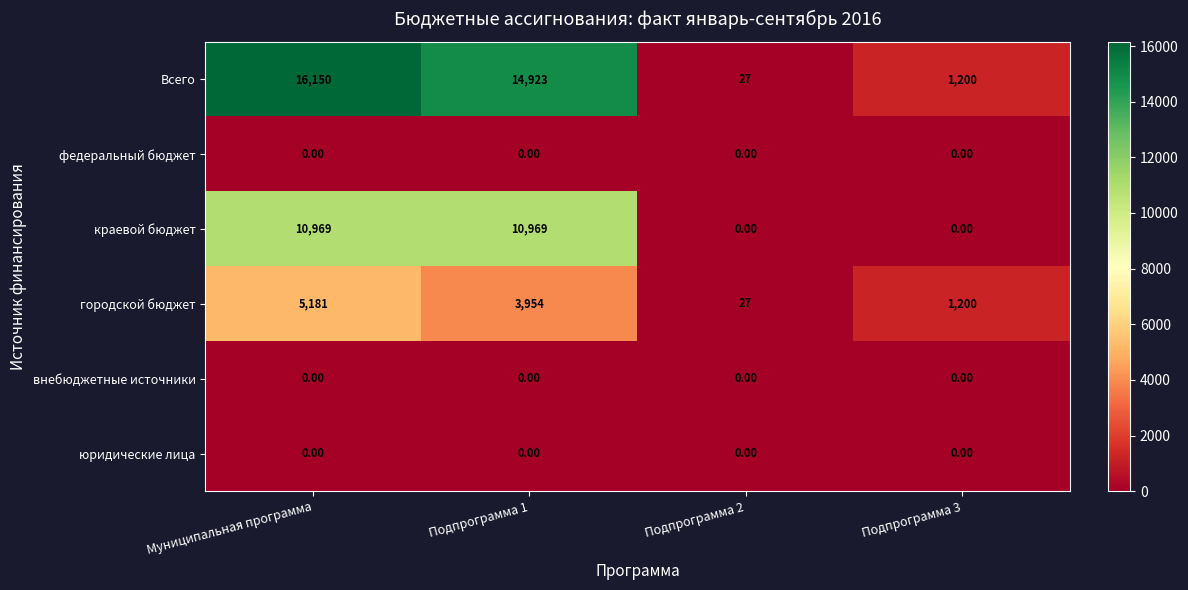

Which series has the largest range (max minus min)?

Всего